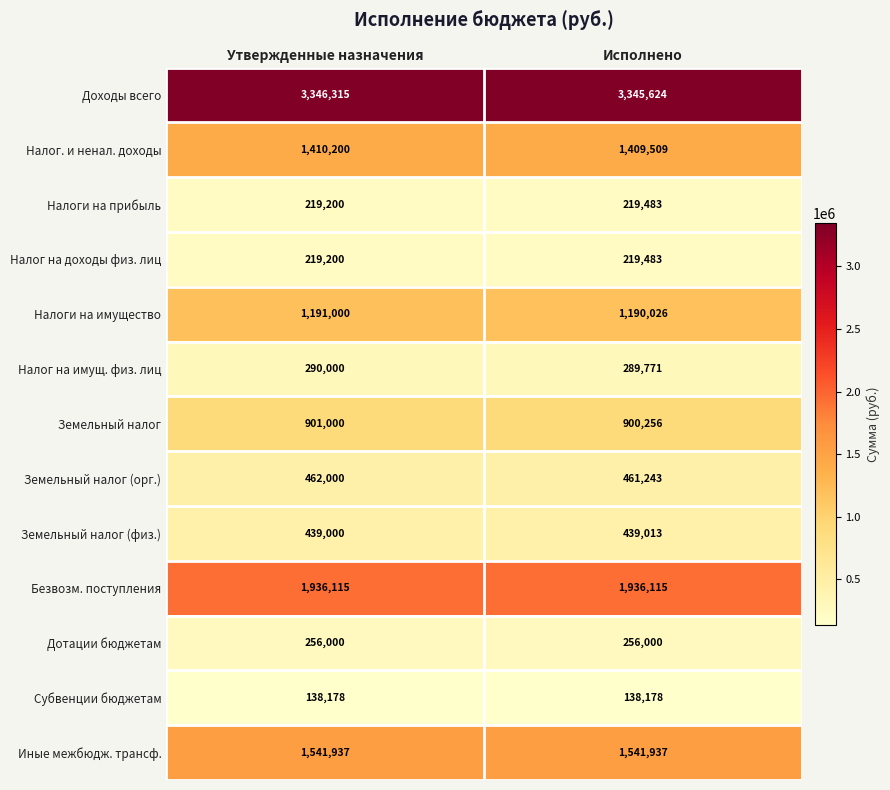

What is the sum of all Субвенции бюджетам values?

276356